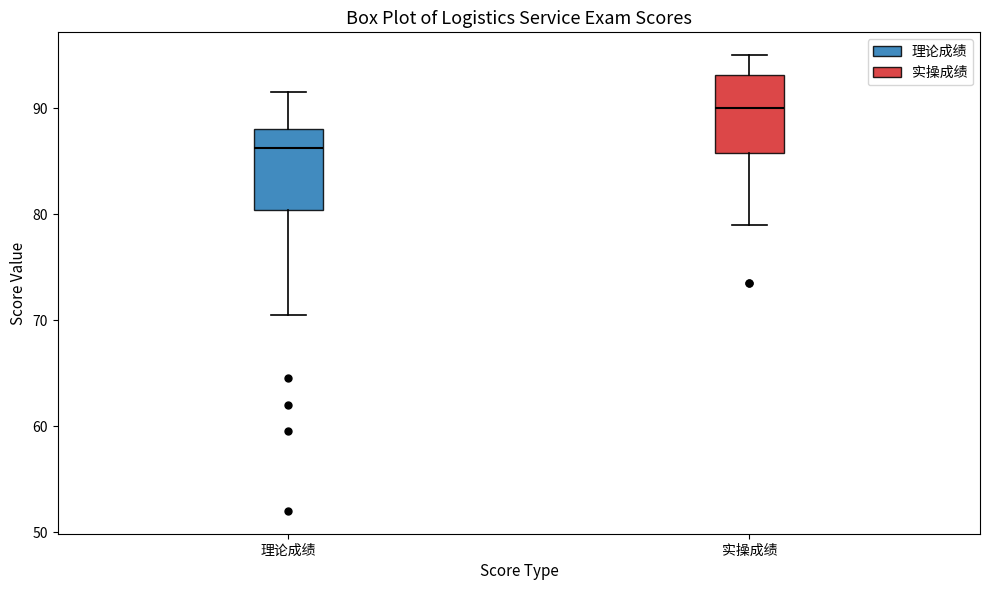

Reading left to right, read every box against the y-axis: the position of its median line, the range the box covers, and the ends of its whiskers. The values are not printed on the chart, so give them approximately, as read against the axis.

理论成绩: median 86, box 80 to 88, whiskers 71 to 92
实操成绩: median 90, box 86 to 93, whiskers 79 to 95